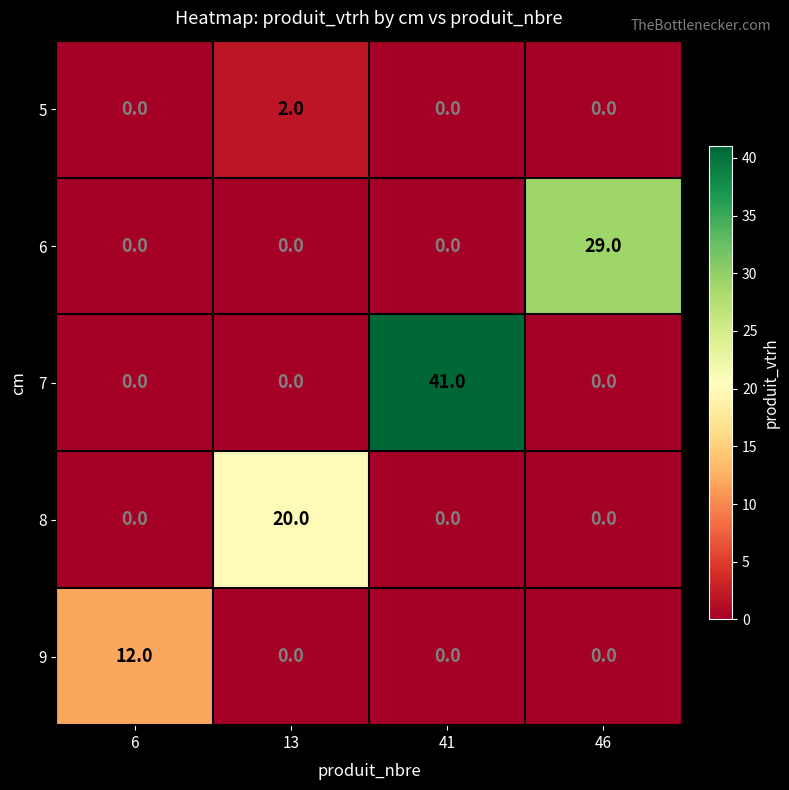

How many 8 values are between 0 and 20?

4